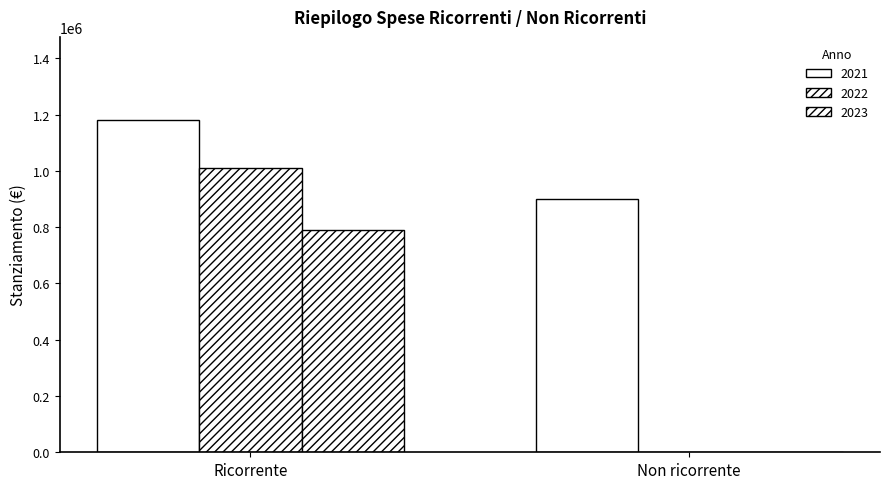

What is the difference between the maximum and minimum values in the 2023 series?

790200